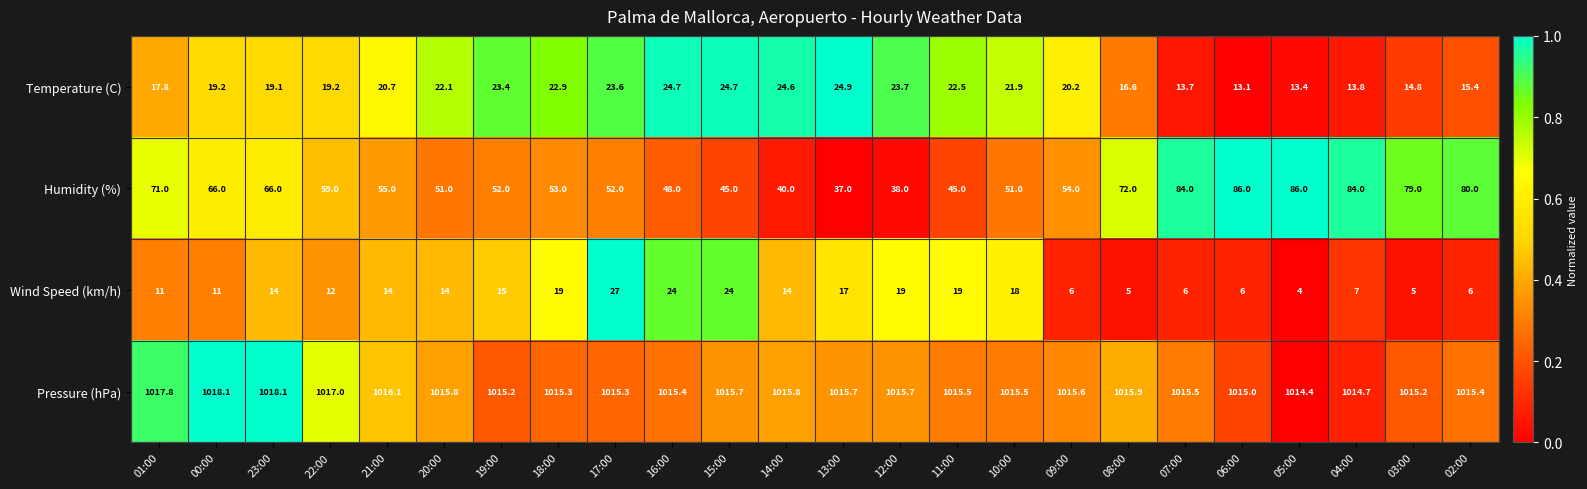

What is the difference between the highest and lowest values at 16:00?

991.4